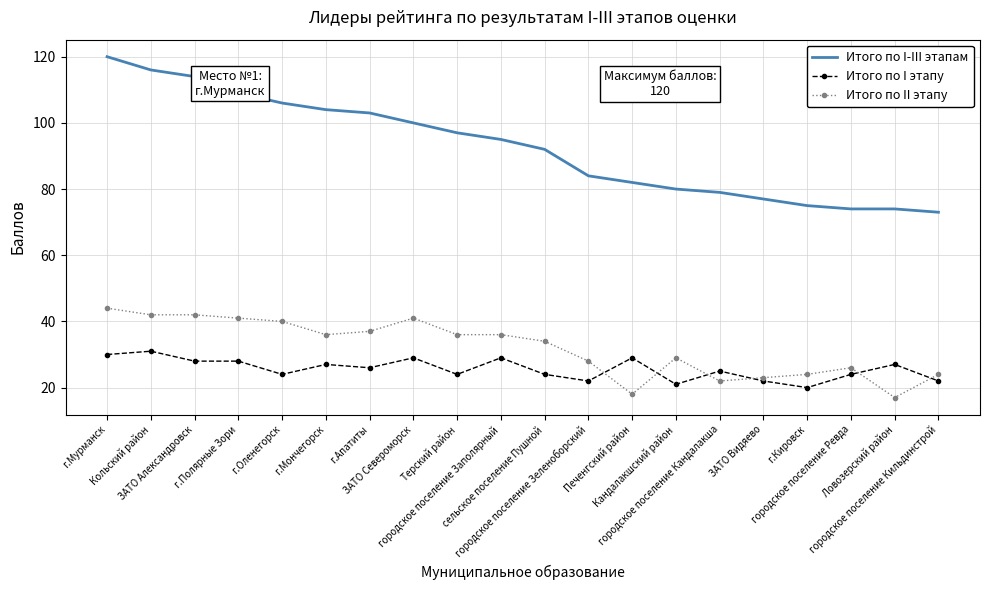

What is the approximate value of Итого по I-III этапам at г.Оленегорск?

106